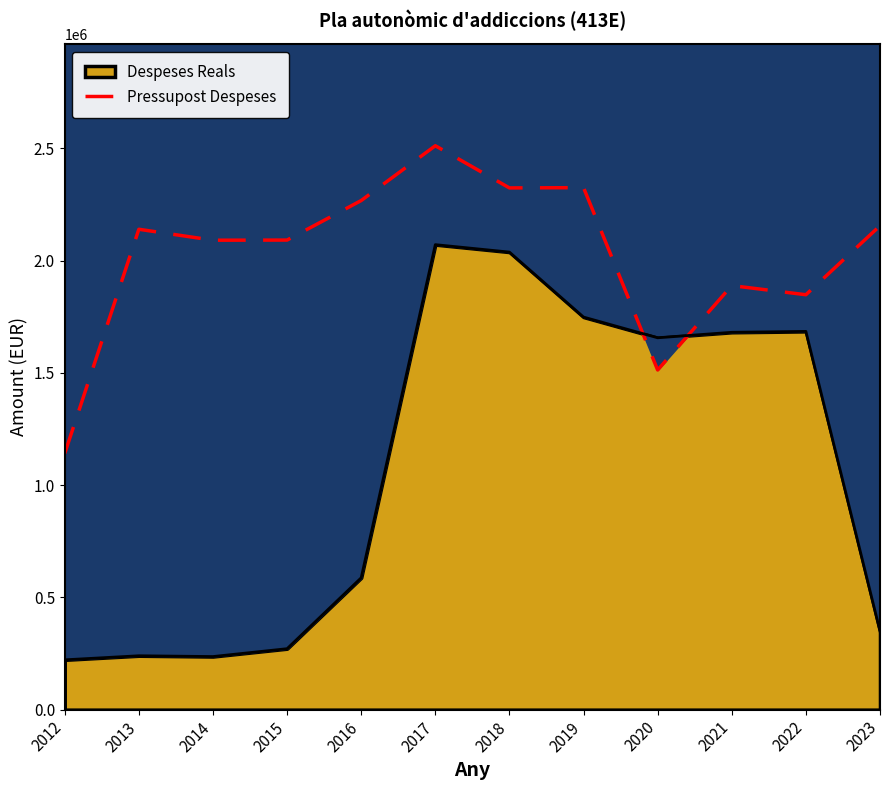

Is it true that the value at 2022 is 3030186?

False